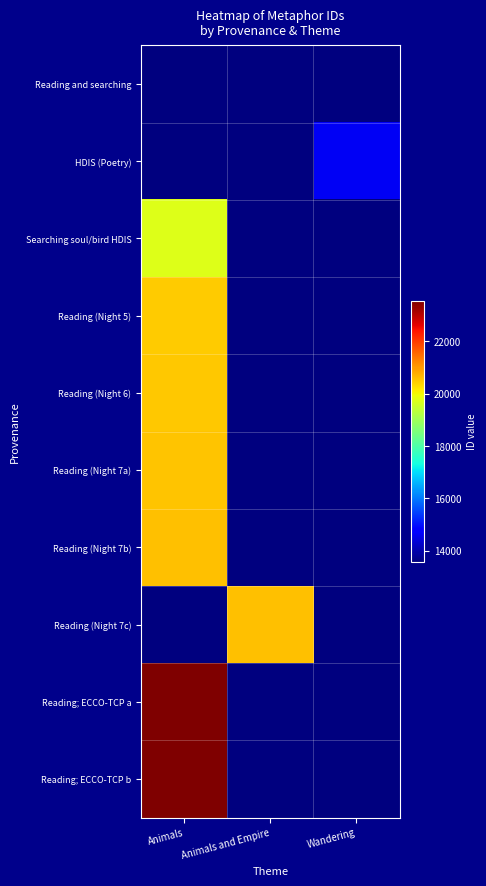

What is the total value across all series at Animals?

189665